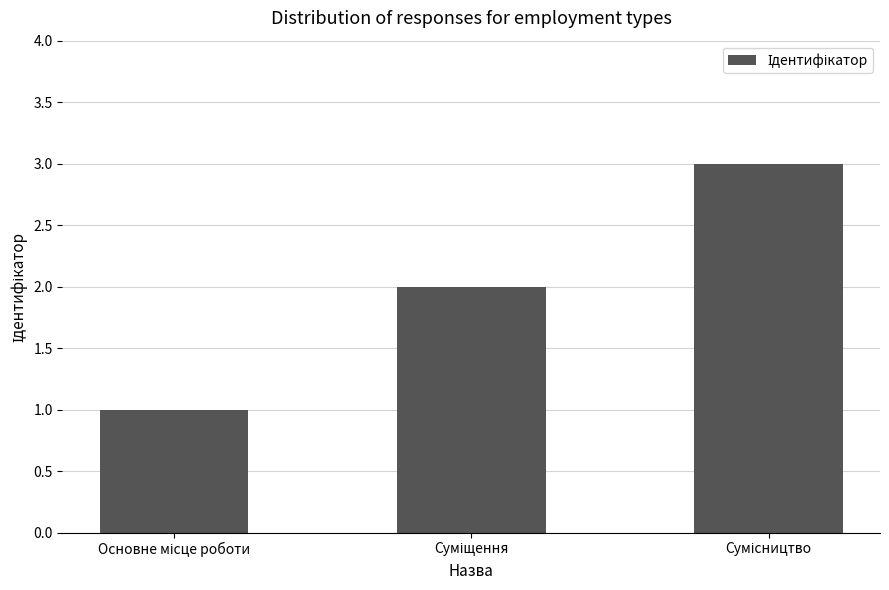

What is the sum of all values?

6